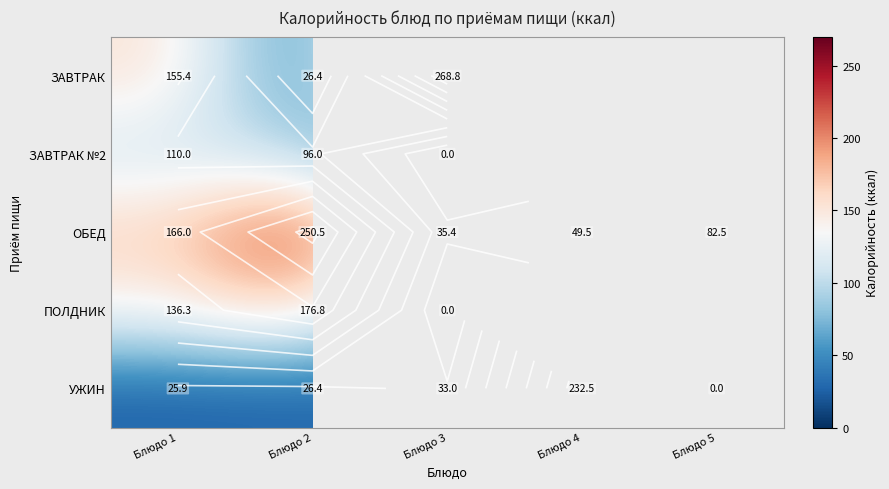

What is the minimum value for ОБЕД?

35.4